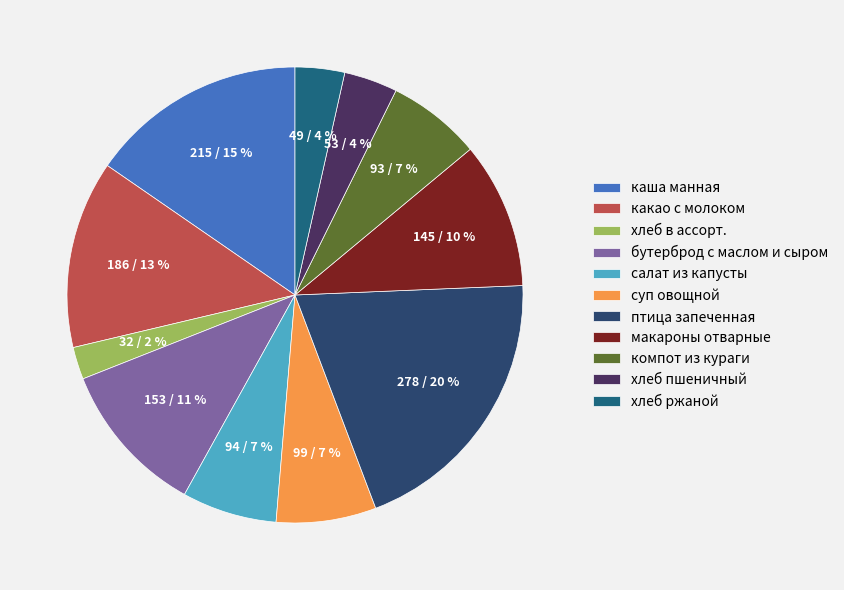

True or false: салат из капусты accounts for 1% of the total.

False